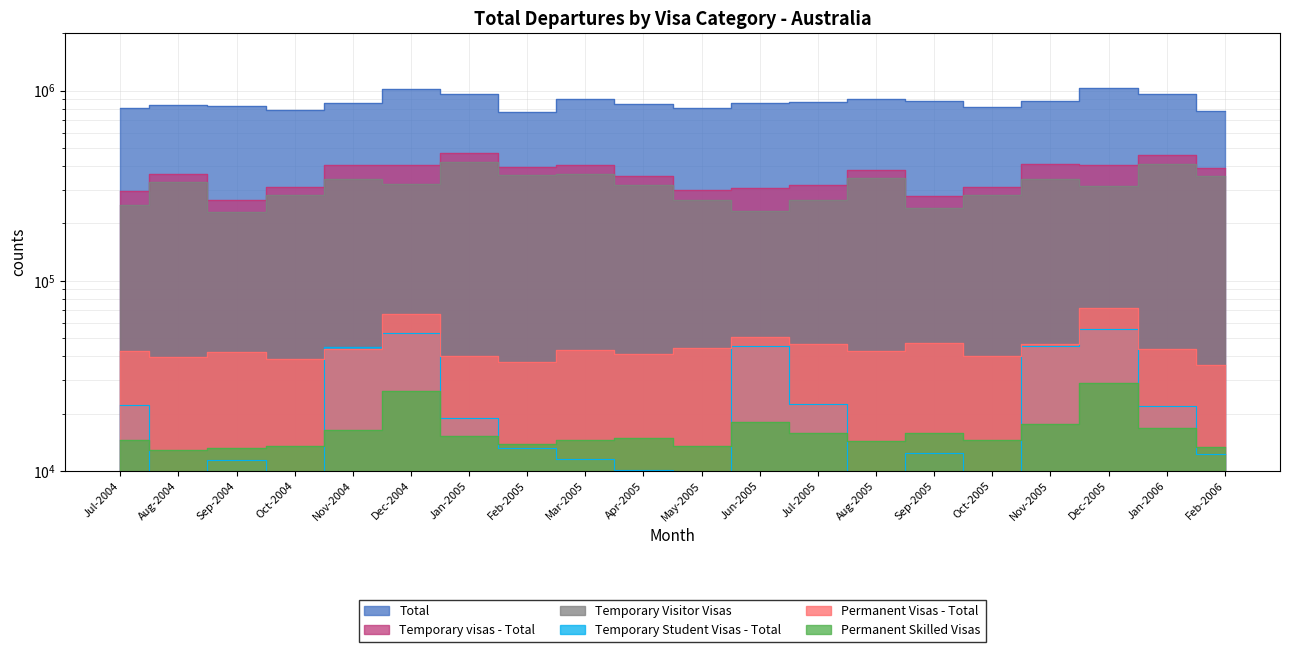

Where is Permanent Visas - Total nearest to the value 54120?

Jun-2005